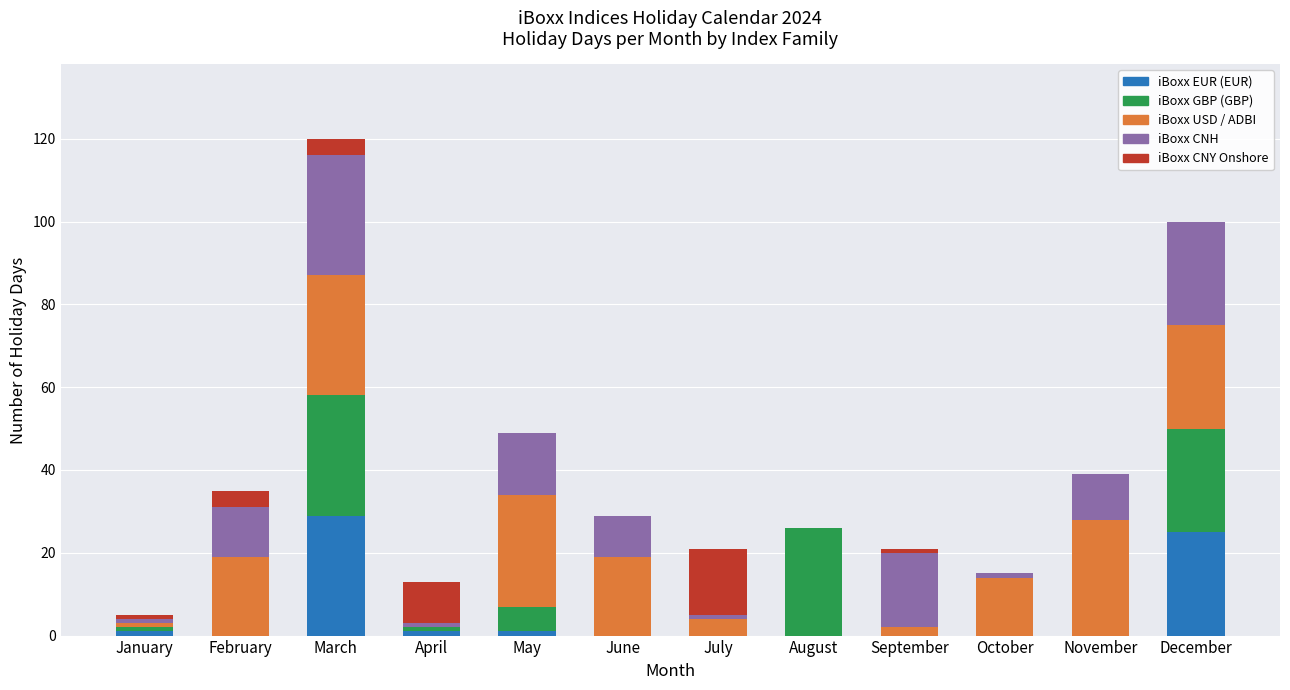

Which category has the highest value in the iBoxx EUR (EUR) series?

March